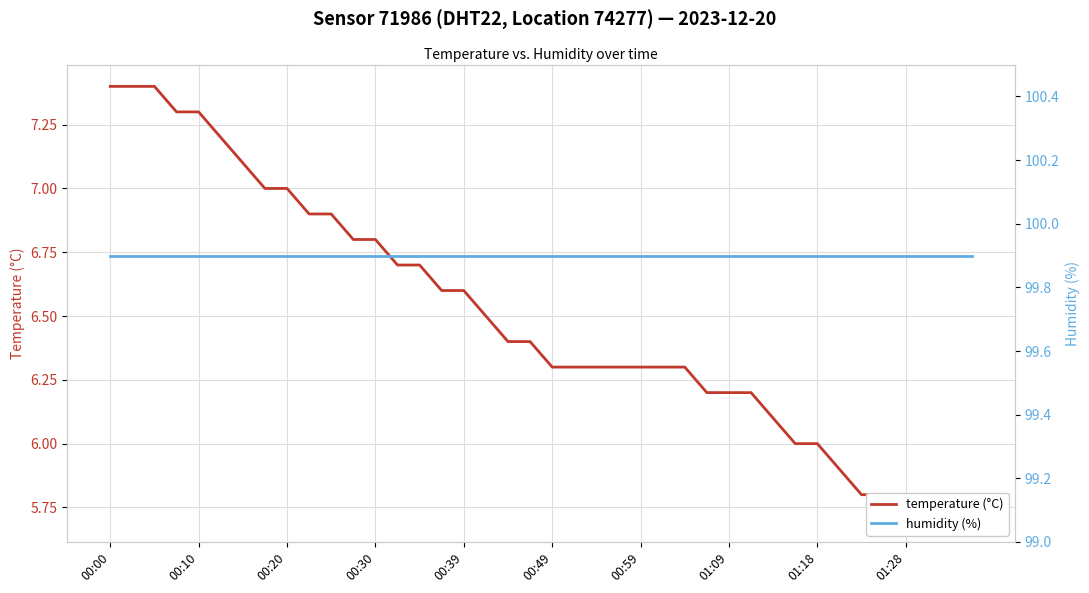

At which category does the chart reach its peak across all series?

00:00